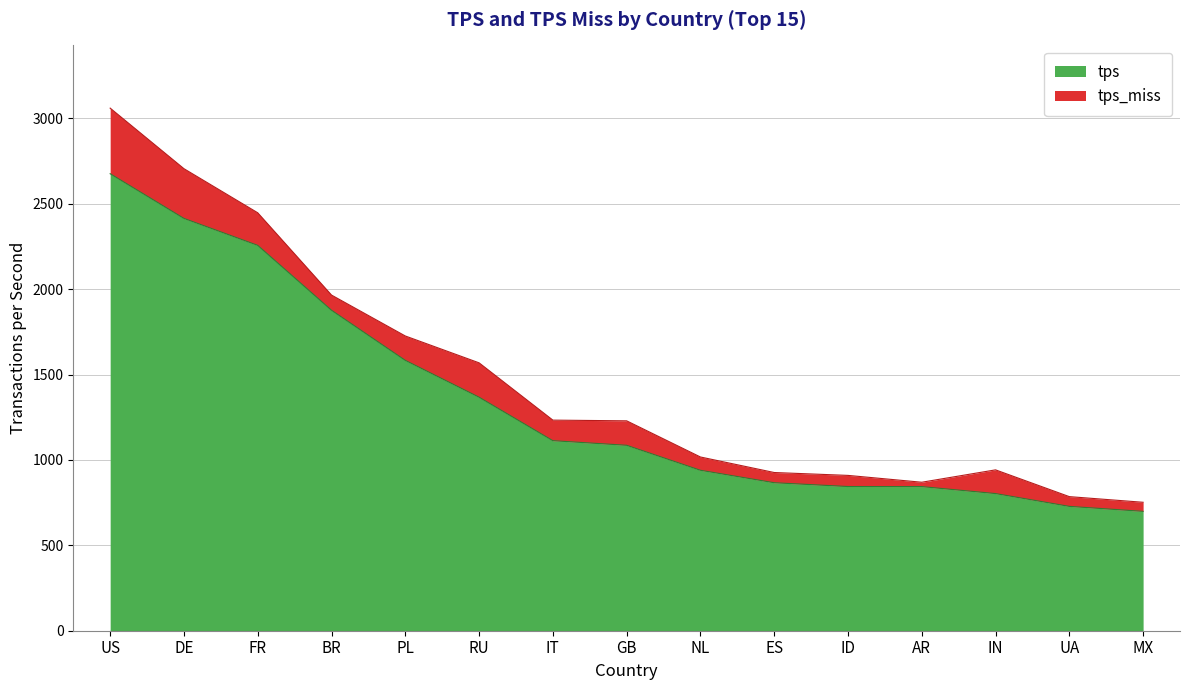

How many values are below 1085?

7